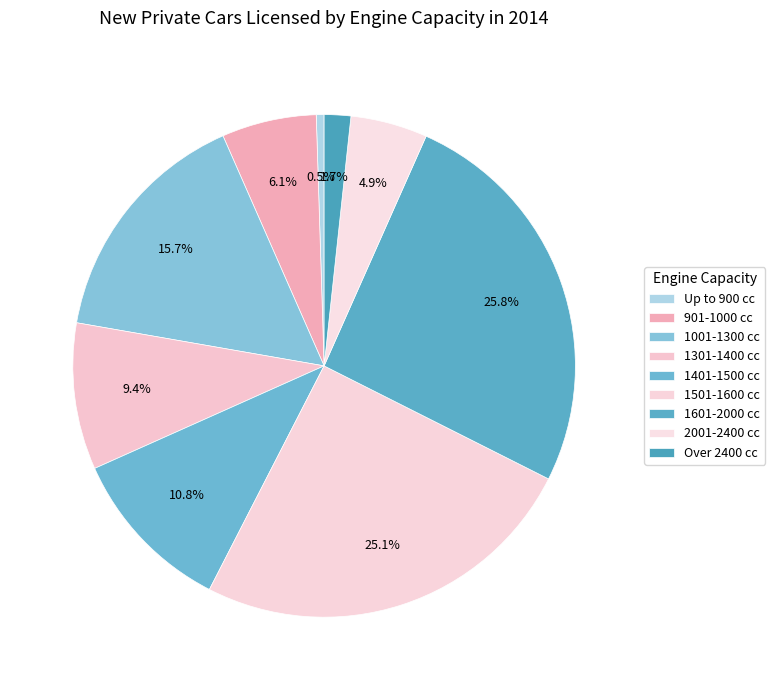

Combined, do 2001-2400 cc and 1301-1400 cc account for over 50%?

No